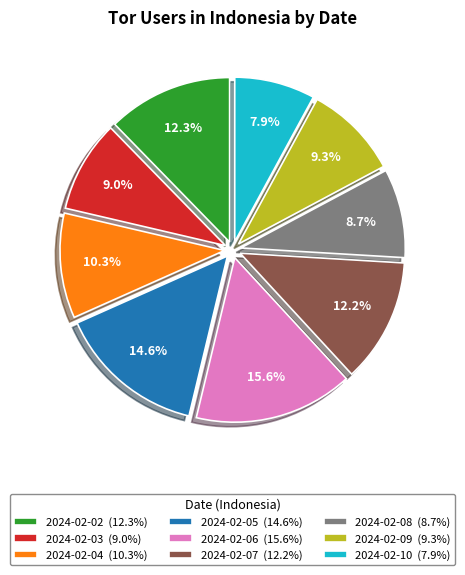

How many segments does this pie chart have?

9